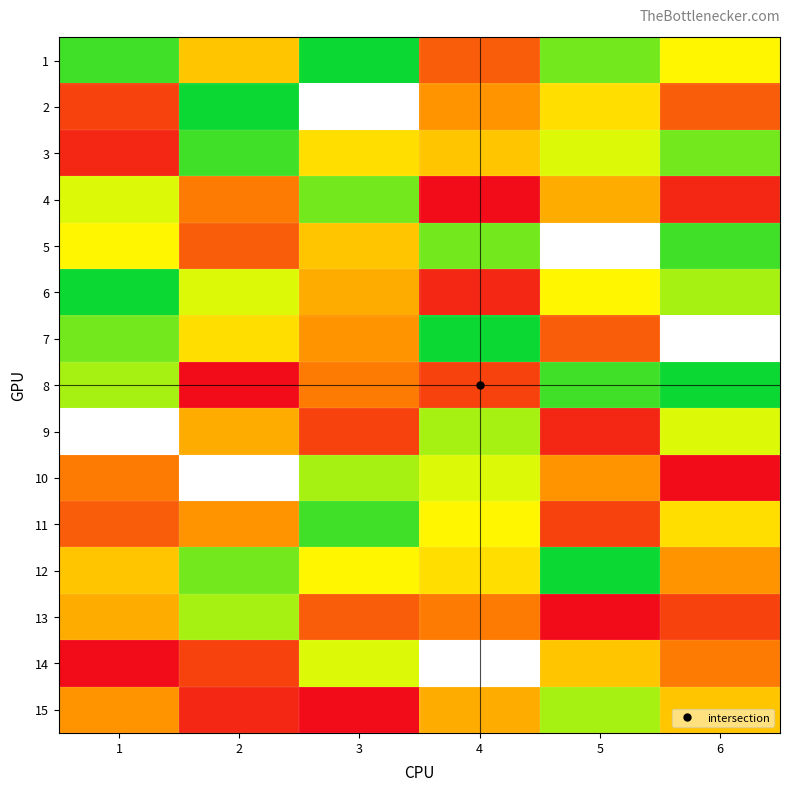

Which label corresponds to the smallest value in the chart?

4